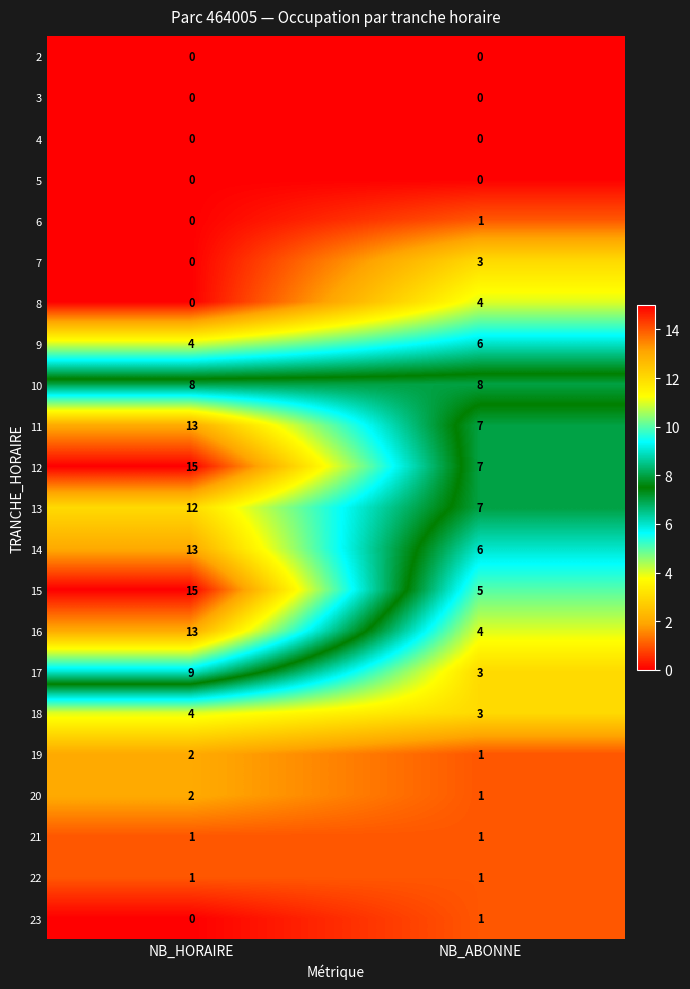

Which category has the highest value across all series?

NB_HORAIRE